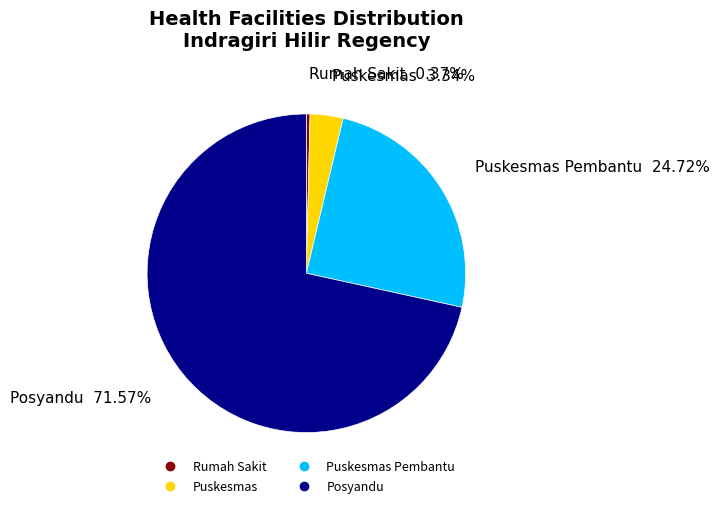

Does any single category account for the majority?

Yes